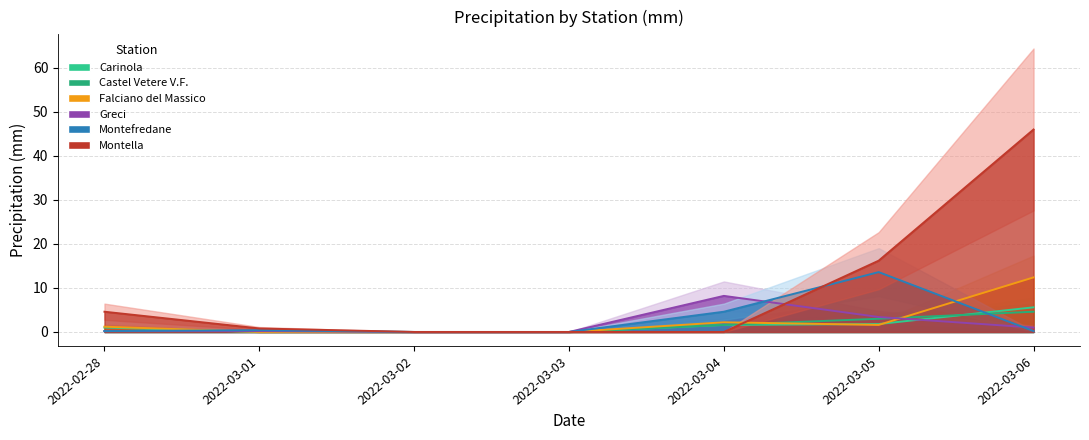

What is the value of the Carinola point at the 6th from the left?

1.8